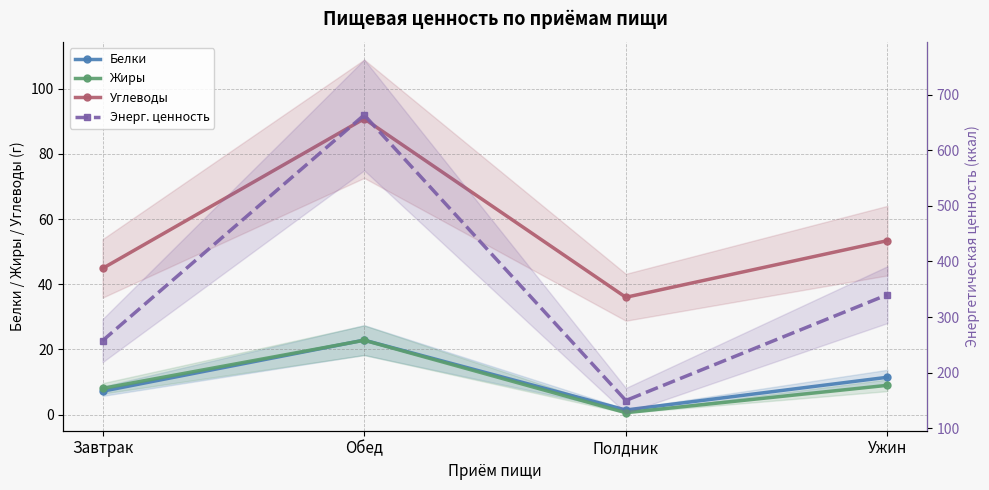

Between Завтрак and Обед, which series saw the biggest shift?

Энерг. ценность